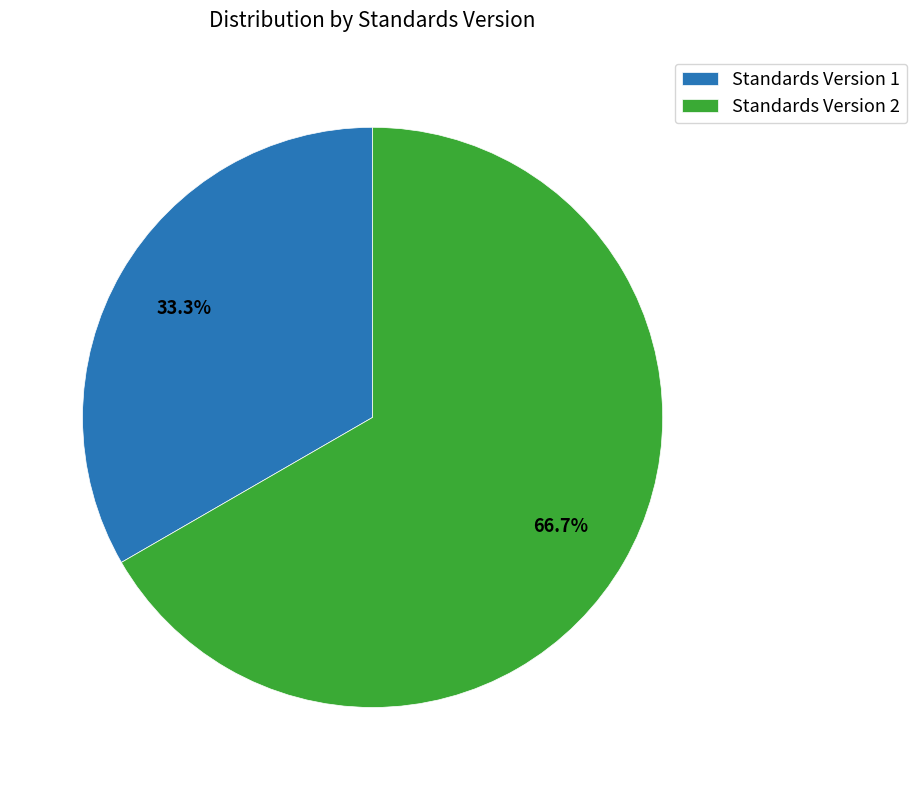

Does Standards Version 2 account for over 50% of the chart?

Yes